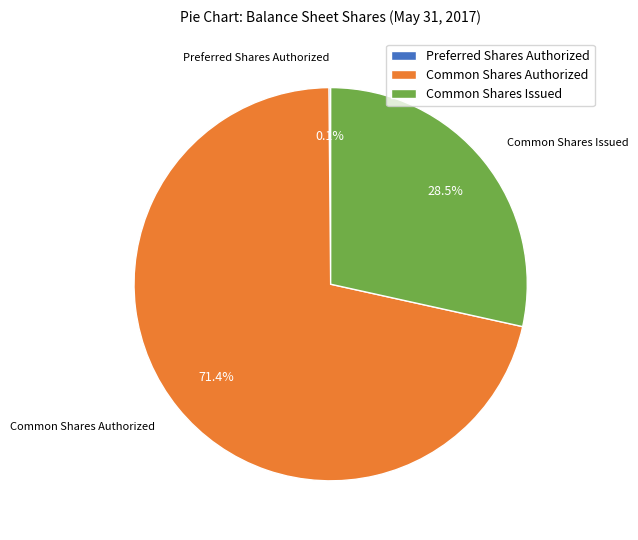

How much of the chart is everything except Common Shares Authorized?

28.6%